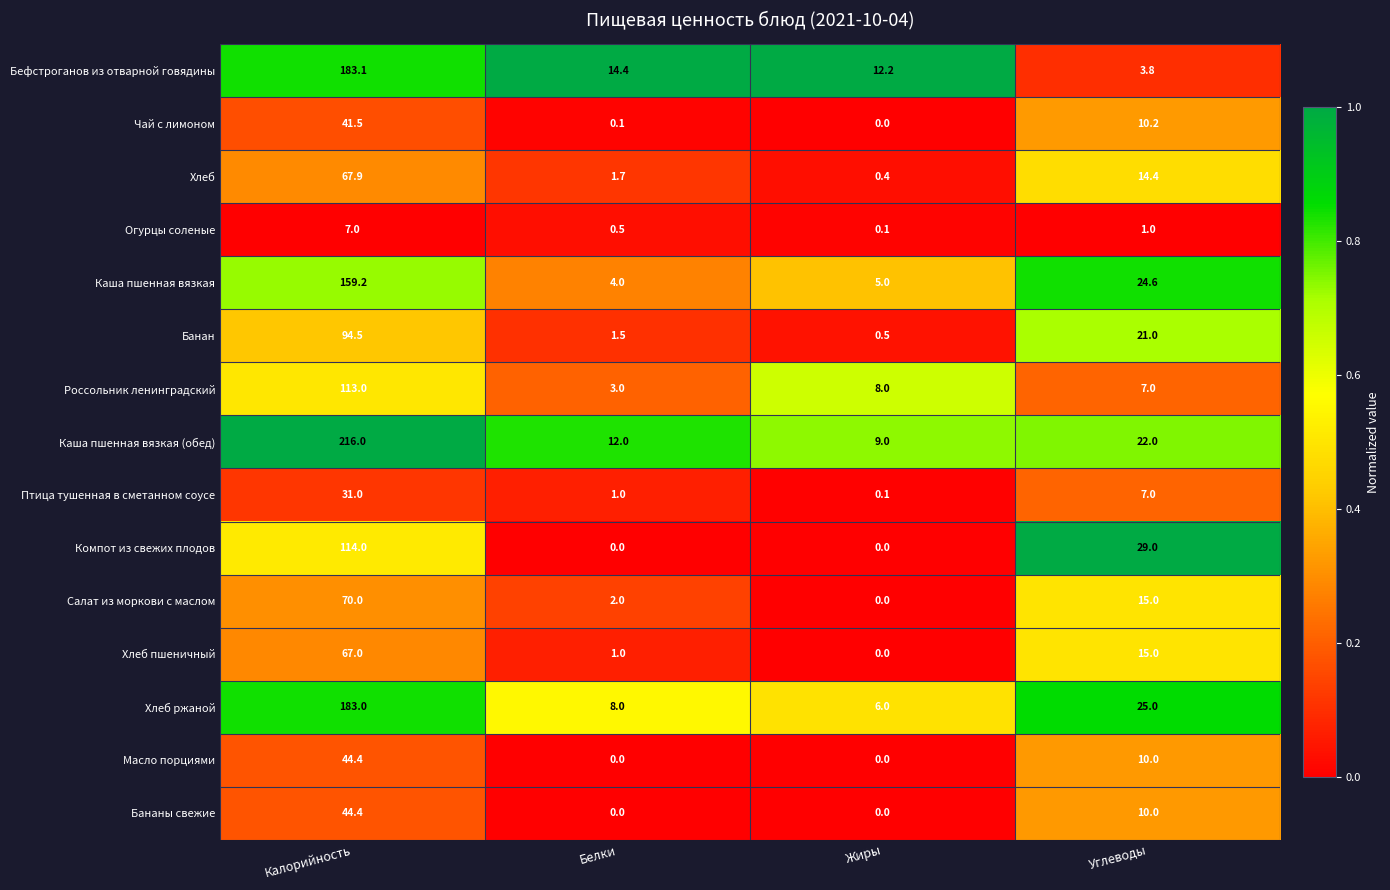

Which category has the highest value in the Чай с лимоном series?

Калорийность